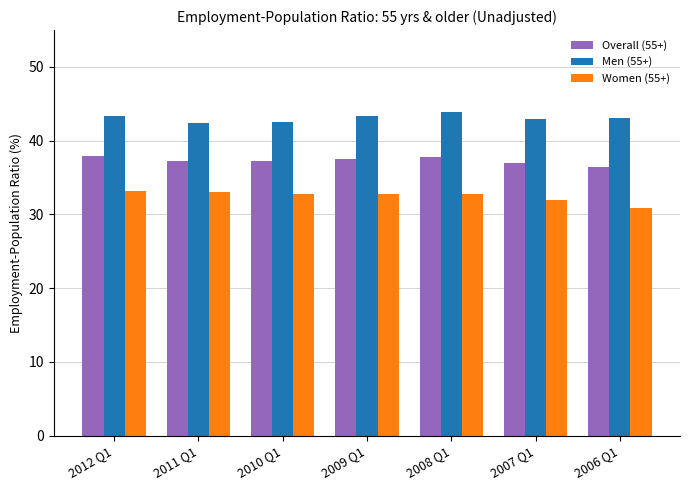

How many groups of bars are there?

7